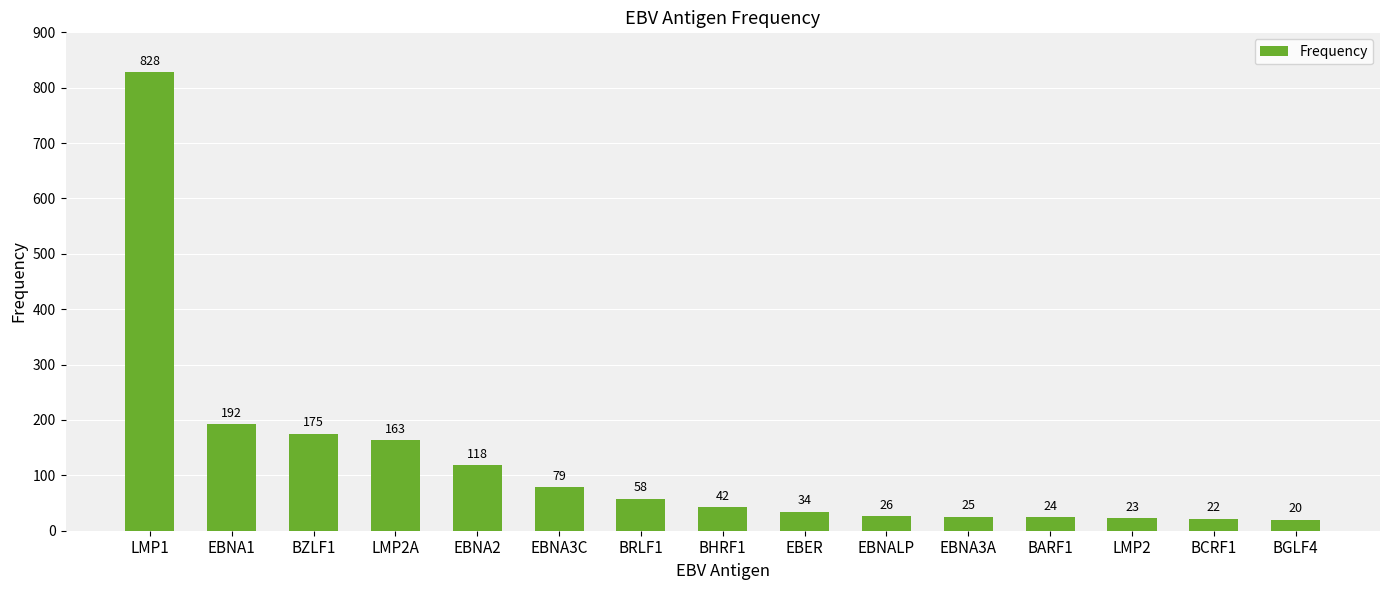

Count the number of data series in this chart.

1